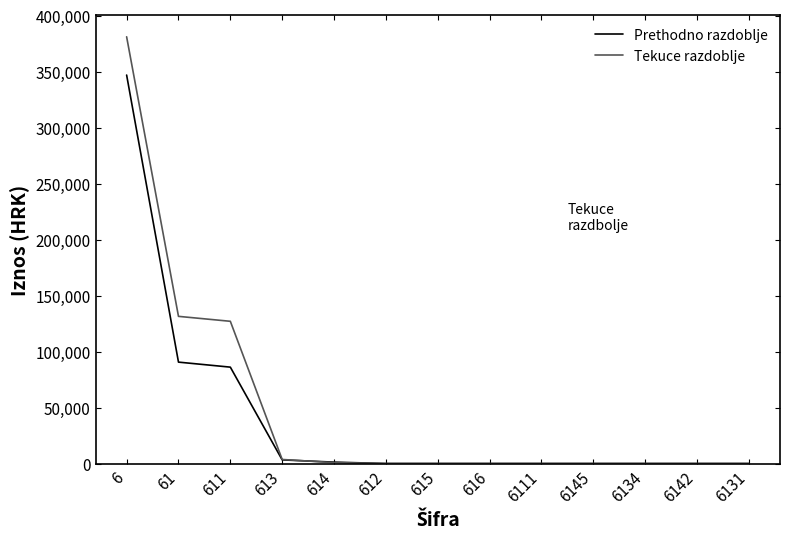

How many lines are shown in the chart?

2